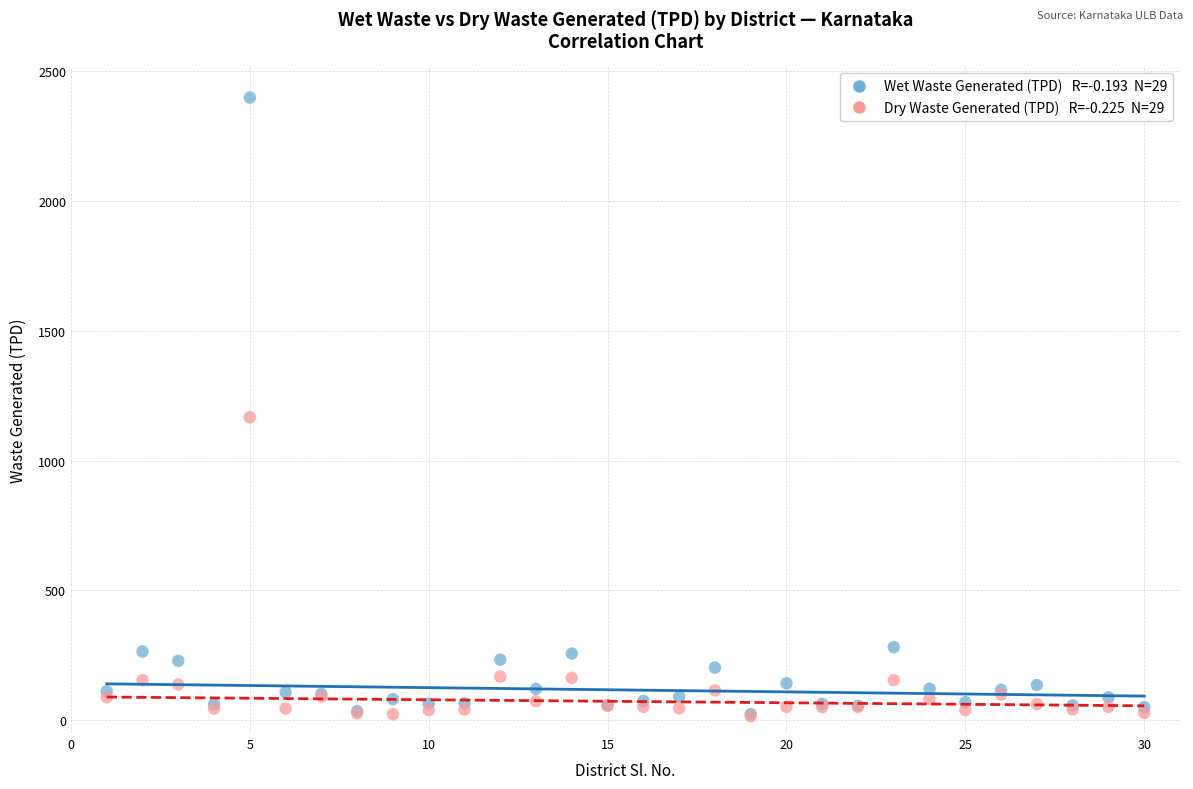

Across all series, what Y value is closest to 1206?

1166.7